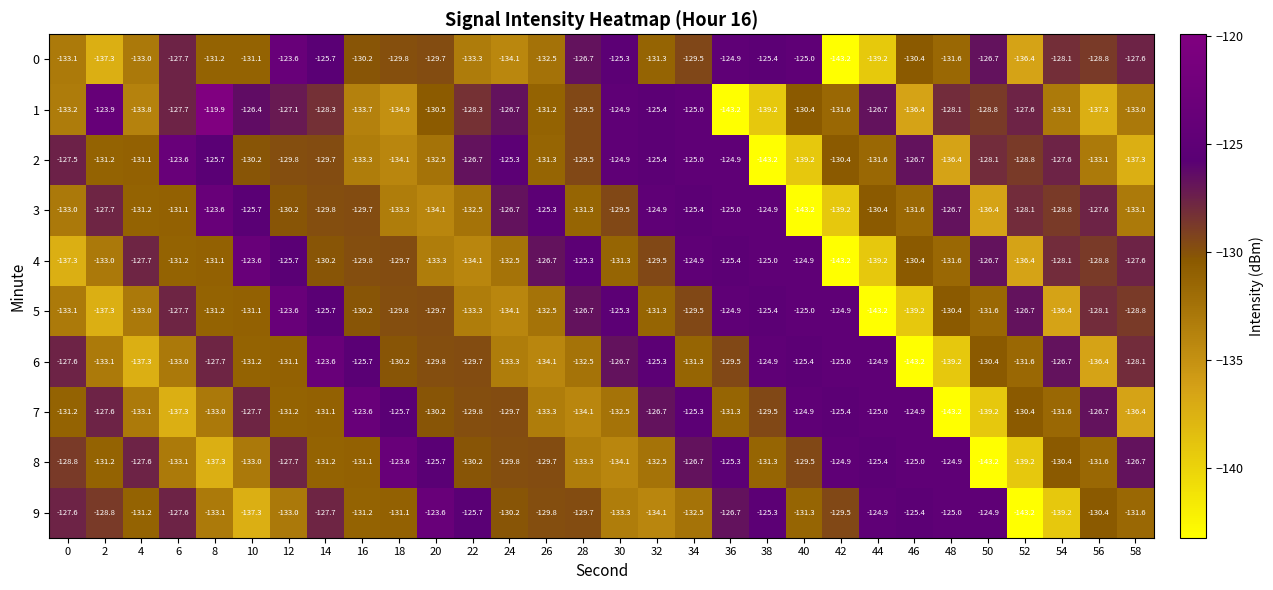

At which label does 0 first exceed -129?

6